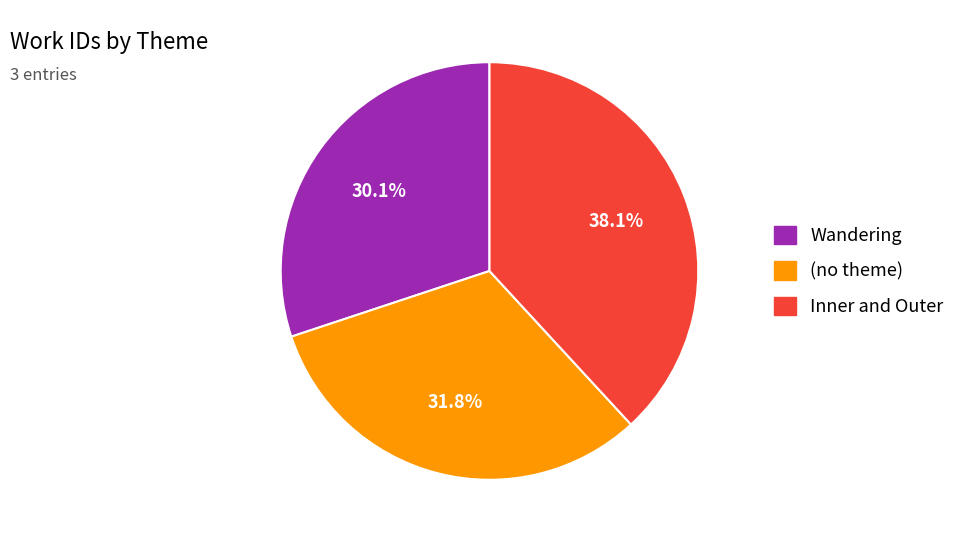

True or false: Wandering accounts for 30% of the total.

True